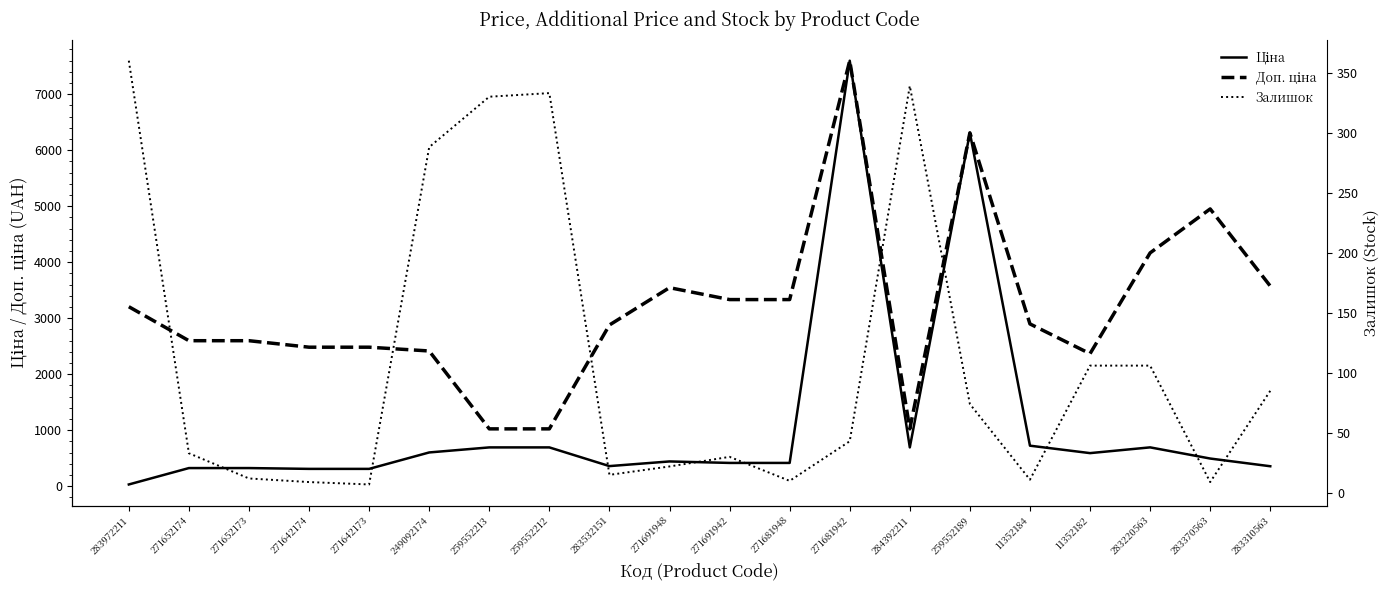

Reading right to left, extract all data points from this chart.

Ціна: 283310563=357.4	283370563=495.0	283220563=694.3	11352182=591.6	11352184=724.5	259552189=6308.8	284392211=693.7	271681942=7596.5	271681948=416.6	271691942=416.6	271691948=443.1	283532151=359.9	259552212=693.7	259552213=693.7	249092174=603.7	271642173=310.3	271642174=310.3	271652173=324.8	271652174=324.8	283972211=32.0
Доп. ціна: 283310563=3573.9	283370563=4950.4	283220563=4165.6	11352182=2366.5	11352184=2897.8	259552189=6308.8	284392211=1024.6	271681942=7596.5	271681948=3332.5	271691942=3332.5	271691948=3545.0	283532151=2878.8	259552212=1024.6	259552213=1024.6	249092174=2414.8	271642173=2482.4	271642174=2482.4	271652173=2598.3	271652174=2598.3	283972211=3205.0
Залишок: 283310563=85.0	283370563=9.0	283220563=106.0	11352182=106.0	11352184=11.0	259552189=74.0	284392211=339.0	271681942=43.0	271681948=10.0	271691942=30.0	271691948=22.0	283532151=15.0	259552212=333.0	259552213=330.0	249092174=288.0	271642173=7.0	271642174=9.0	271652173=12.0	271652174=33.0	283972211=360.0